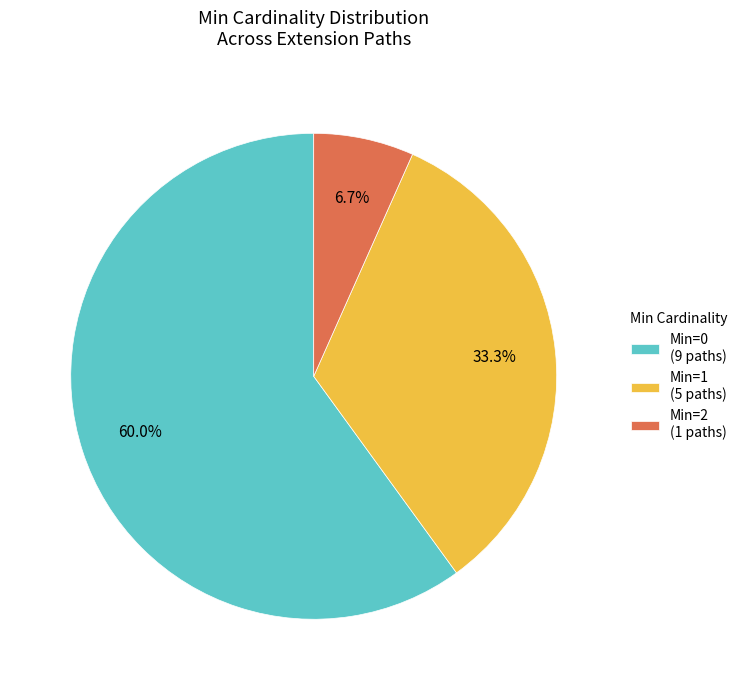

What is the total percentage of Min=2 (1 paths) and Min=0 (9 paths)?

66.7%